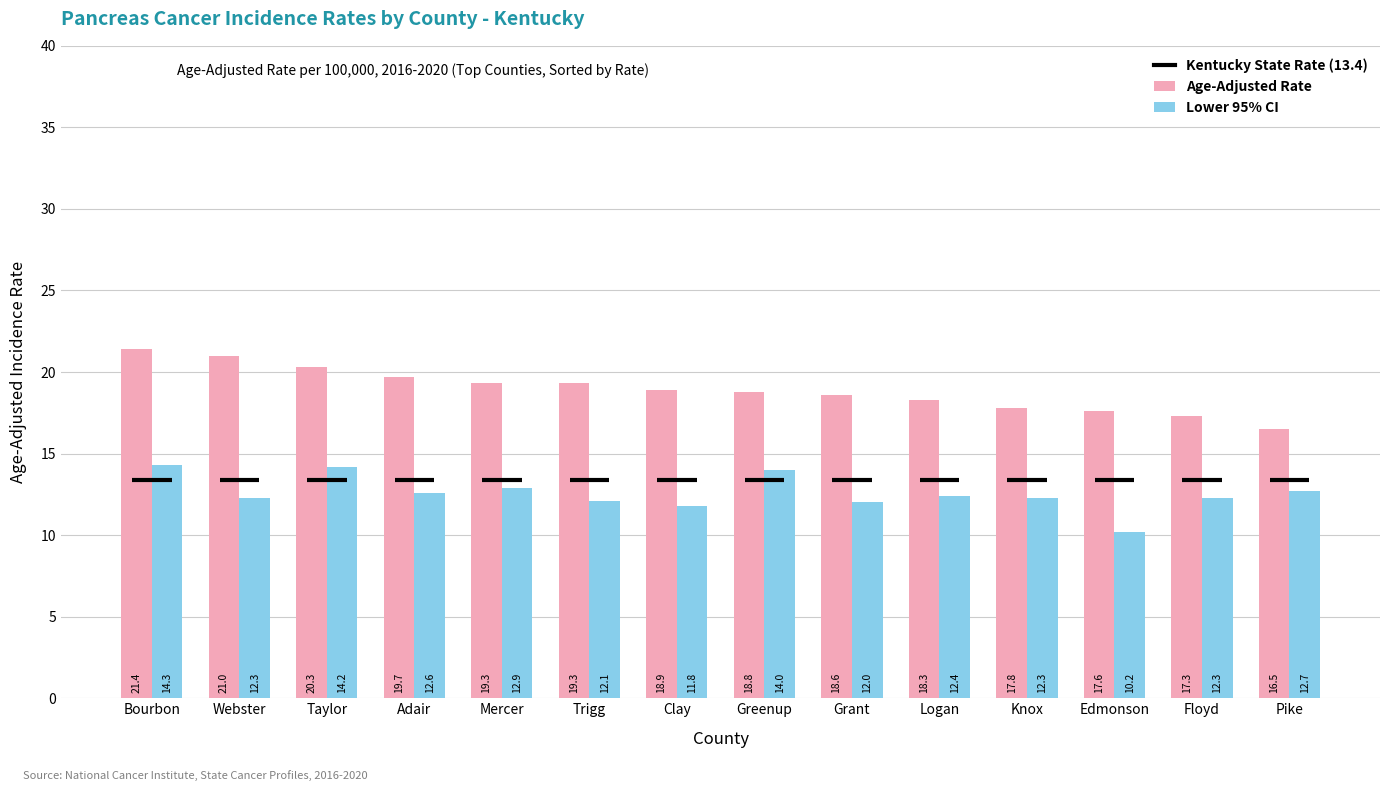

At Logan, list the series in order from smallest to largest.

Lower 95% CI, Age-Adjusted Rate